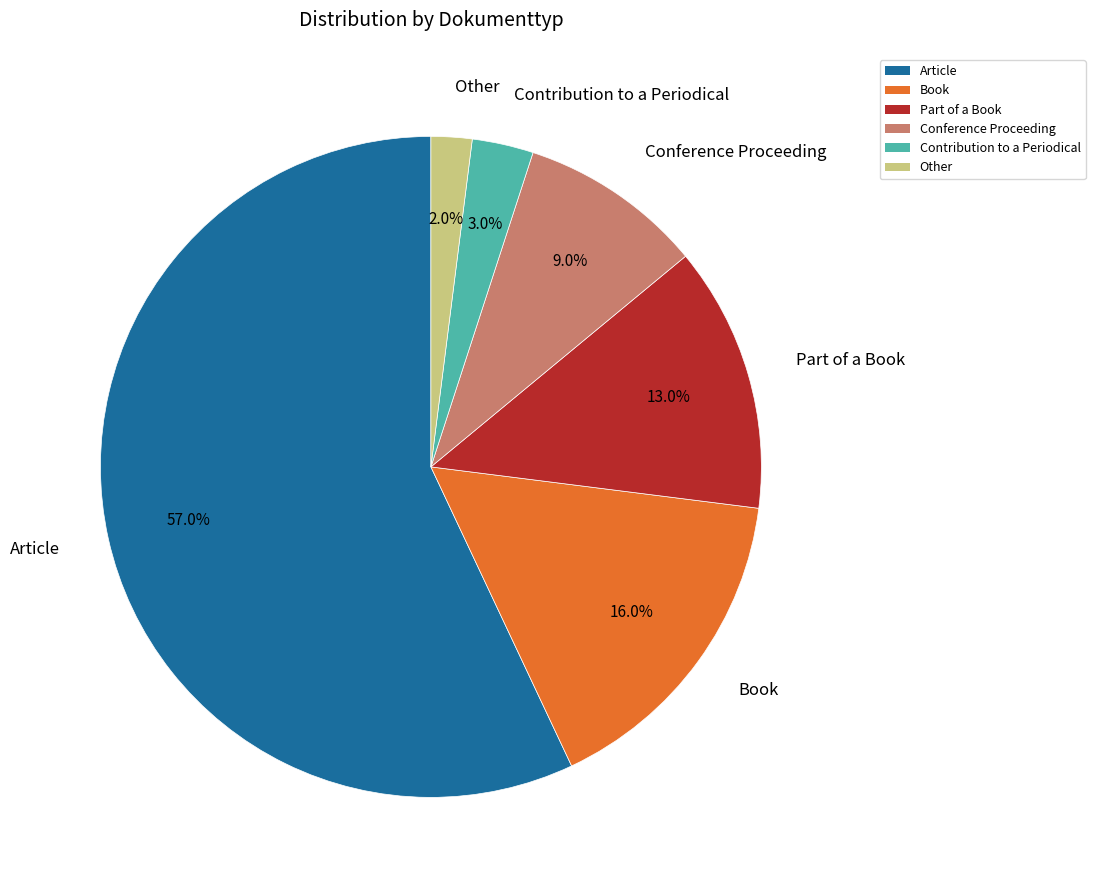

Which slice is the largest?

Article